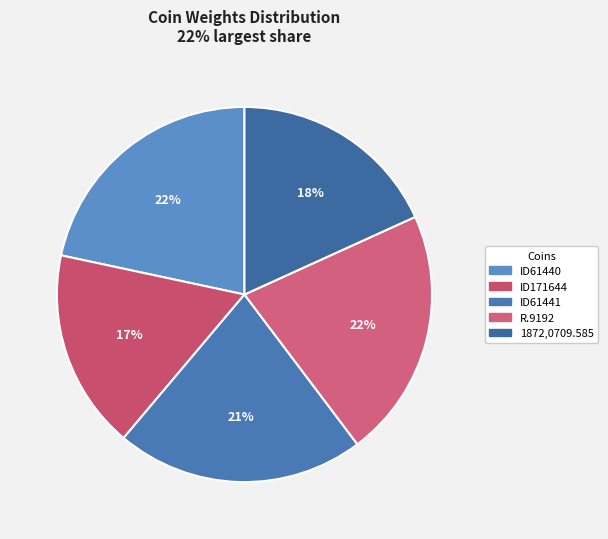

The ID61440 slice represents 22% of the pie. True or false?

True